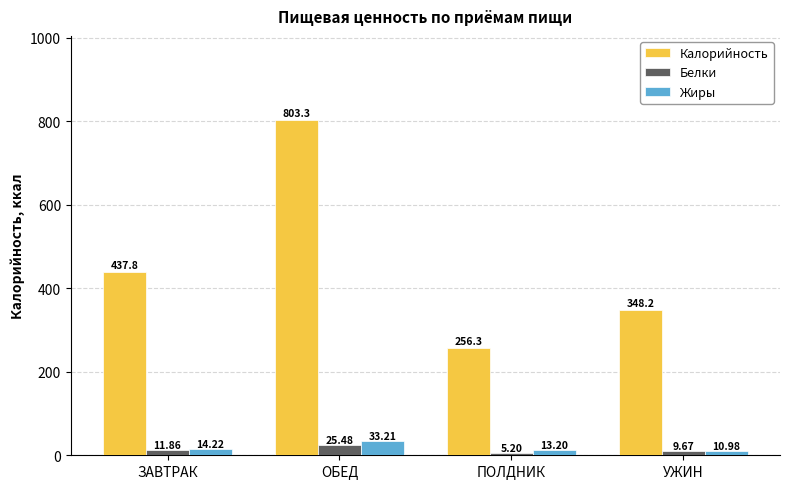

Rank the series at ПОЛДНИК from lowest to highest value.

Белки, Жиры, Калорийность